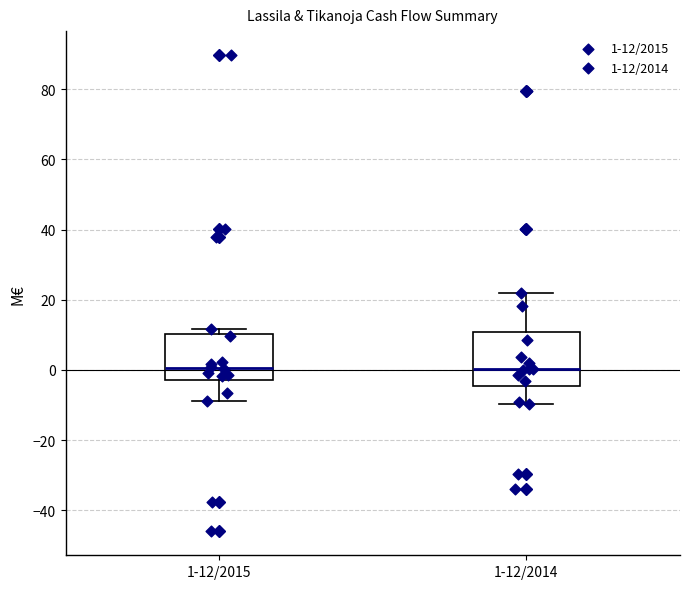

Reading left to right, read every box against the y-axis: the position of its median line, the range the box covers, and the ends of its whiskers. The values are not printed on the chart, so give them approximately, as read against the axis.

1-12/2015: median 0, box -2 to 10, whiskers -8 to 12
1-12/2014: median 0, box -4 to 10, whiskers -10 to 22